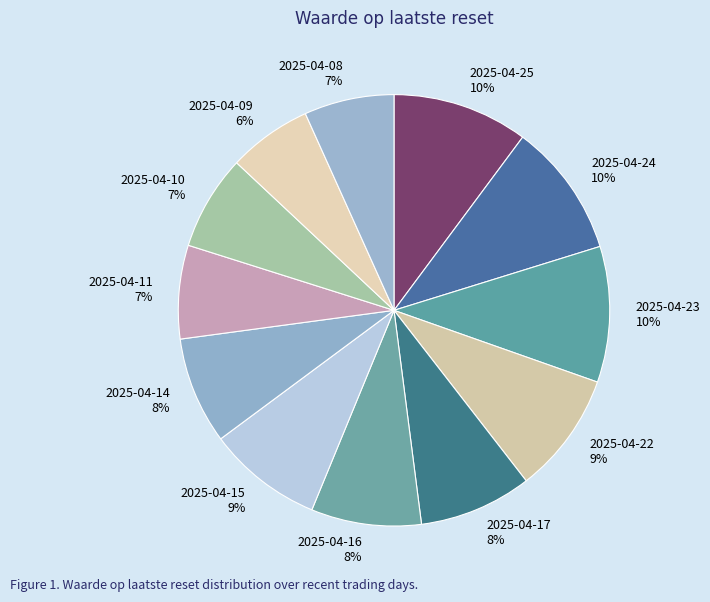

To the nearest percent, what is the difference between the largest and smallest slice percentages?

4%